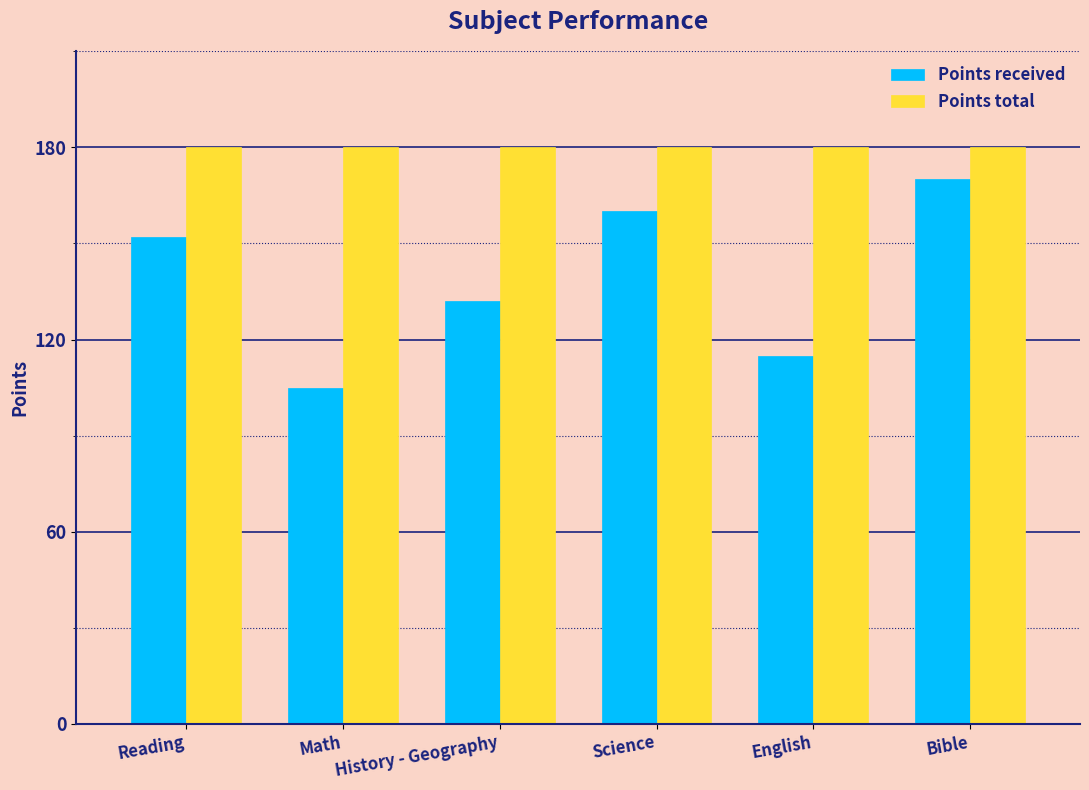

What is the difference between the maximum and minimum values in the Points received series?

65